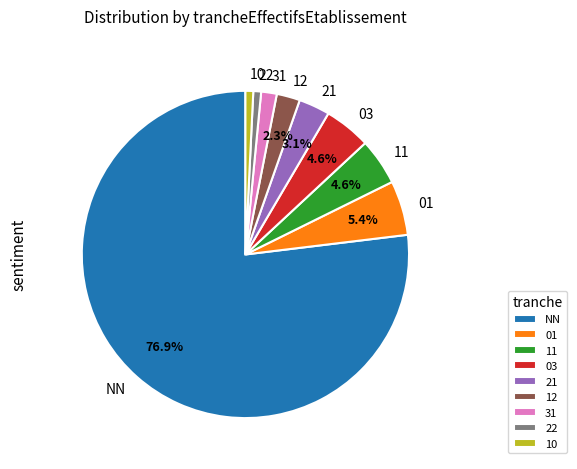

What percentage do 01 and NN together represent?

82.3%